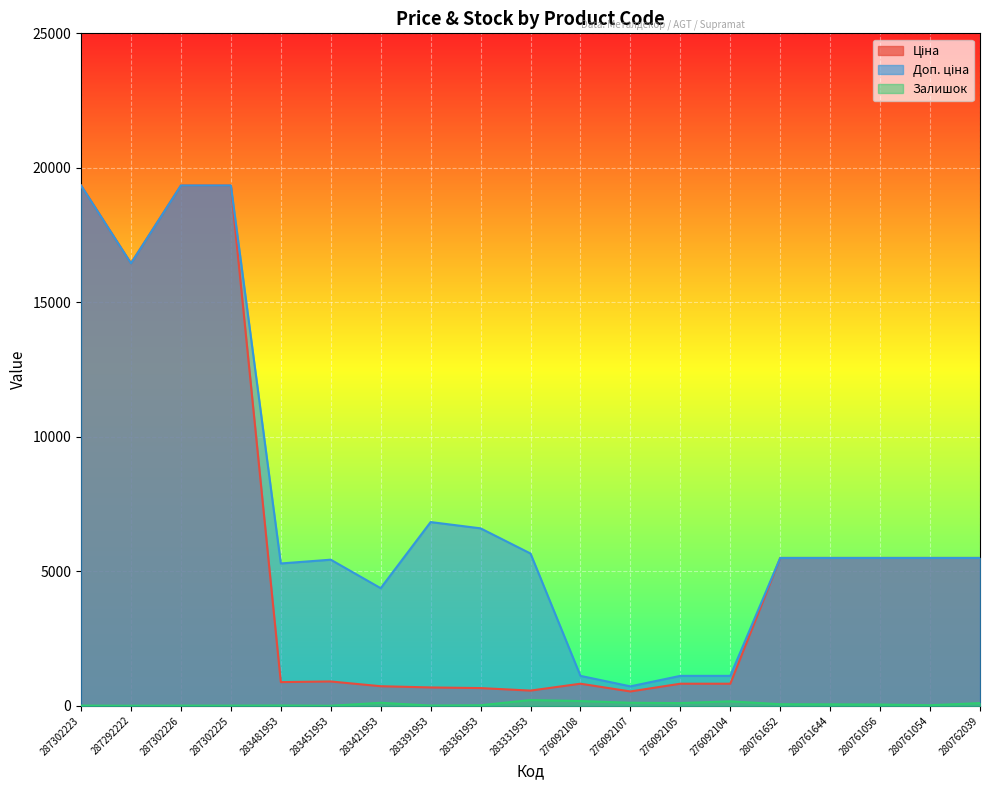

At which category is the sum across all series the highest?

287302223